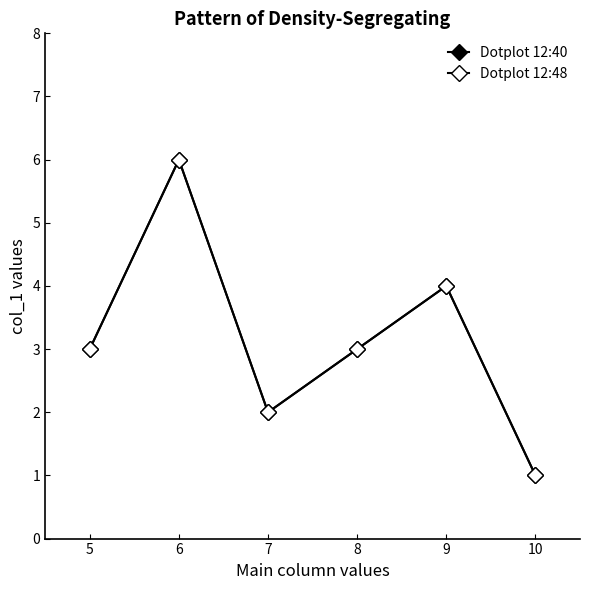

Does the chart have visible grid lines?

No